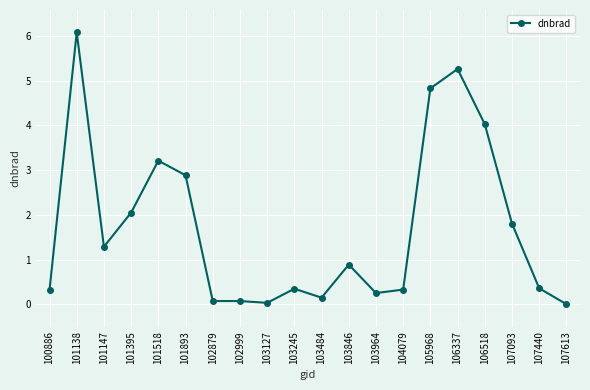

What is the greatest value displayed?

6.1